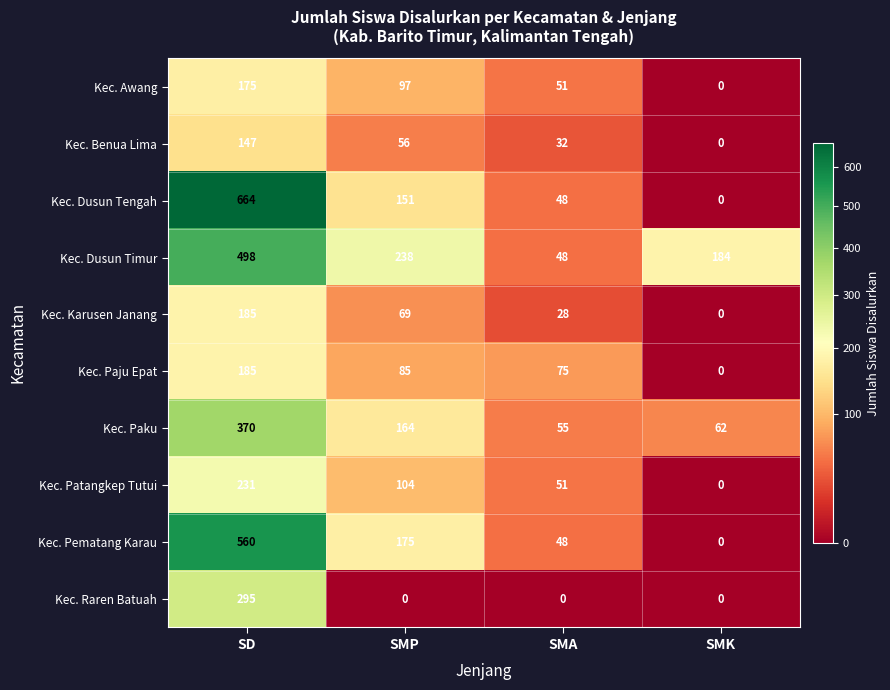

True or false: Kec. Patangkep Tutui has a value of 31 at SMP.

False